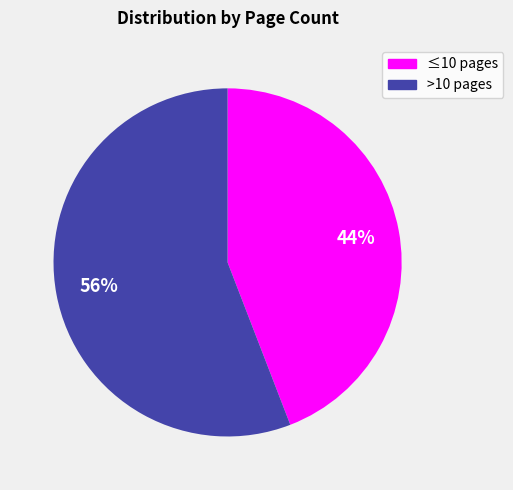

To the nearest percent, what is the average slice percentage?

50%